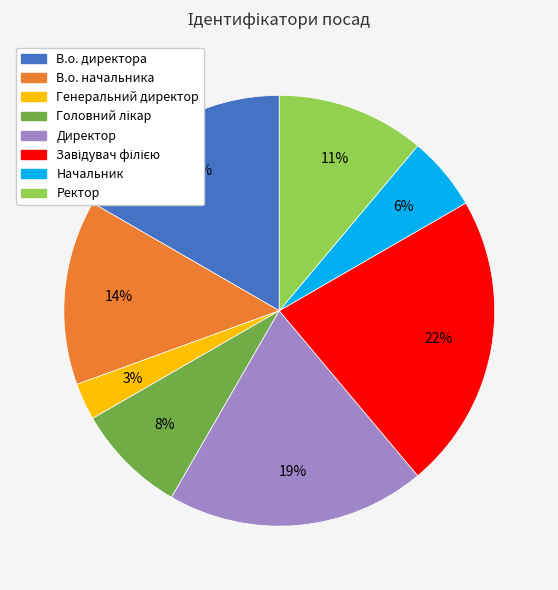

Combined, do Генеральний директор and В.о. директора account for over 50%?

No